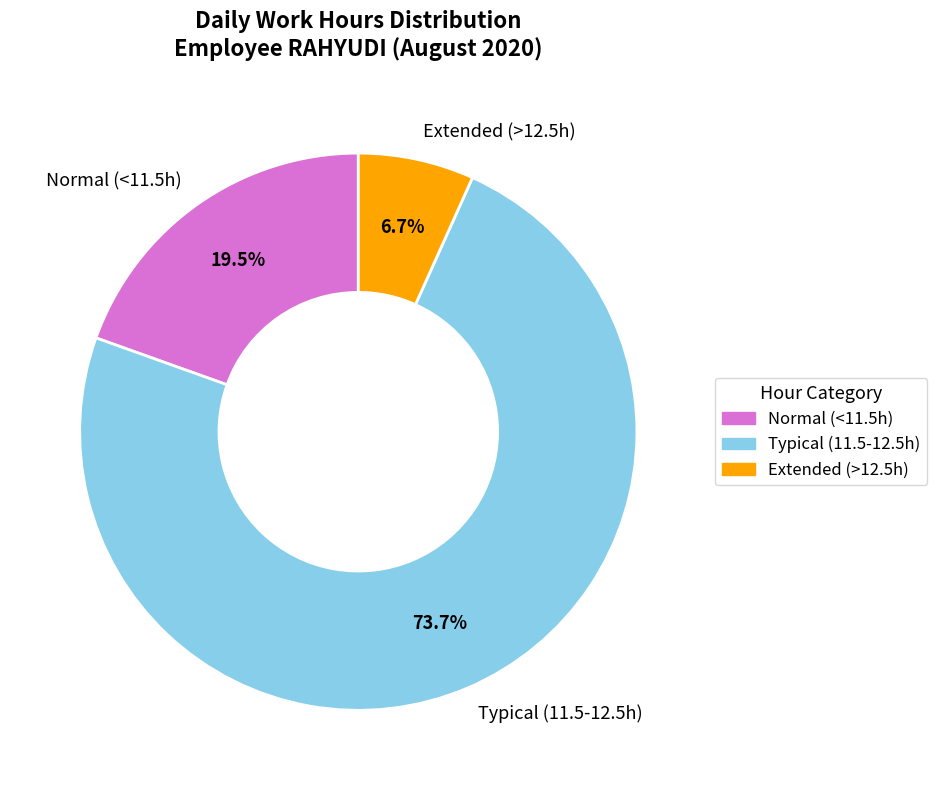

Which category has the smallest portion of the pie?

Extended (>12.5h)